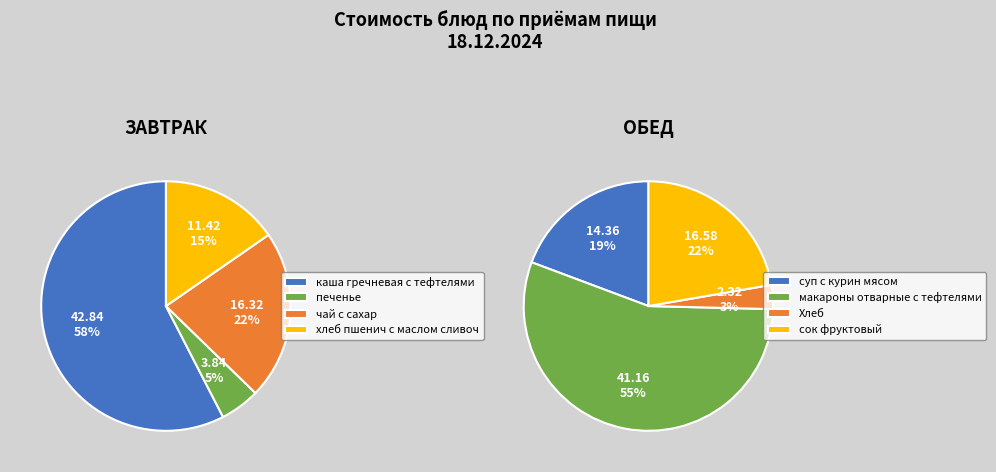

How many slices are in this pie chart?

8